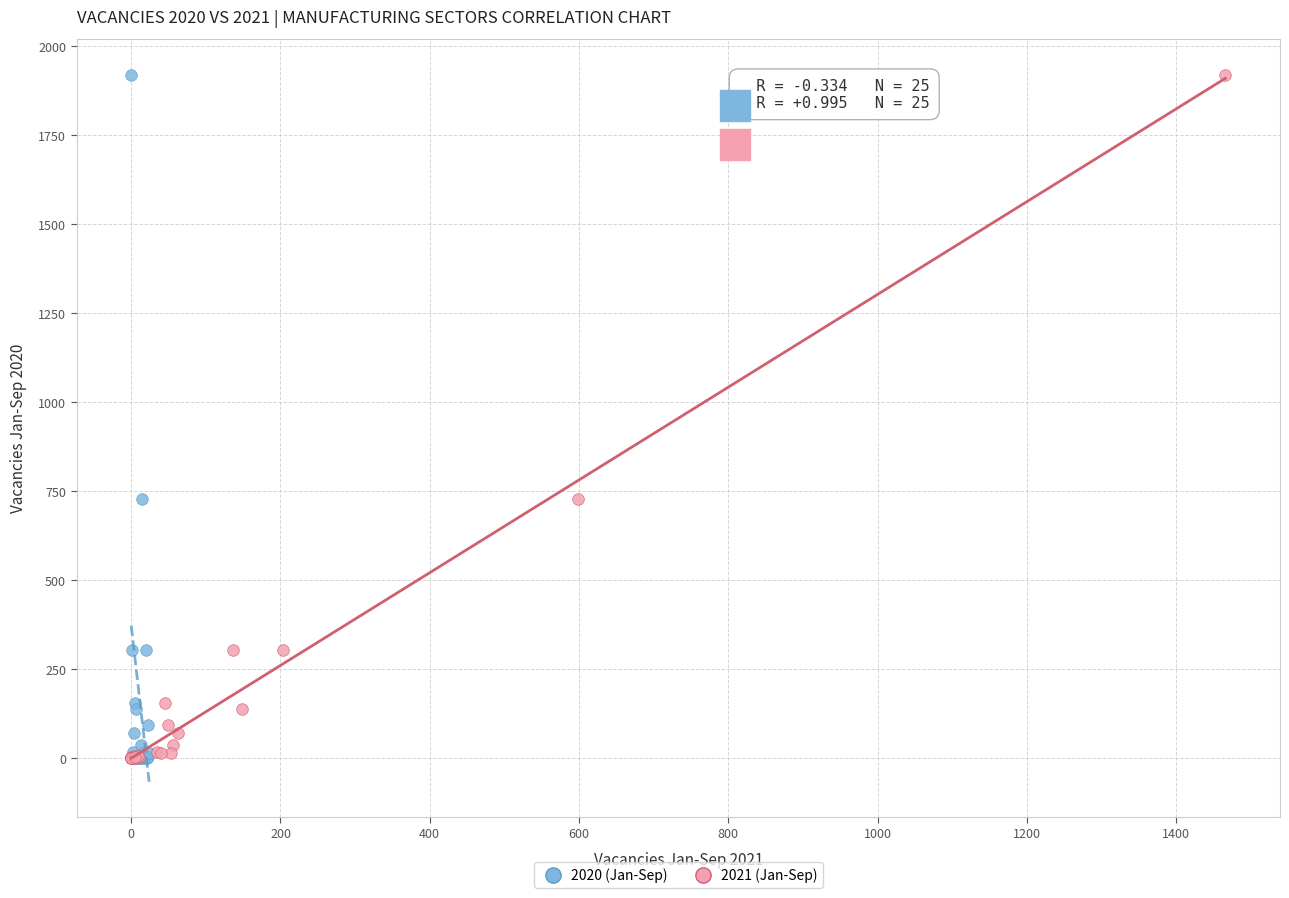

What are all the series names shown in the legend?

2020 (Jan-Sep), 2021 (Jan-Sep)